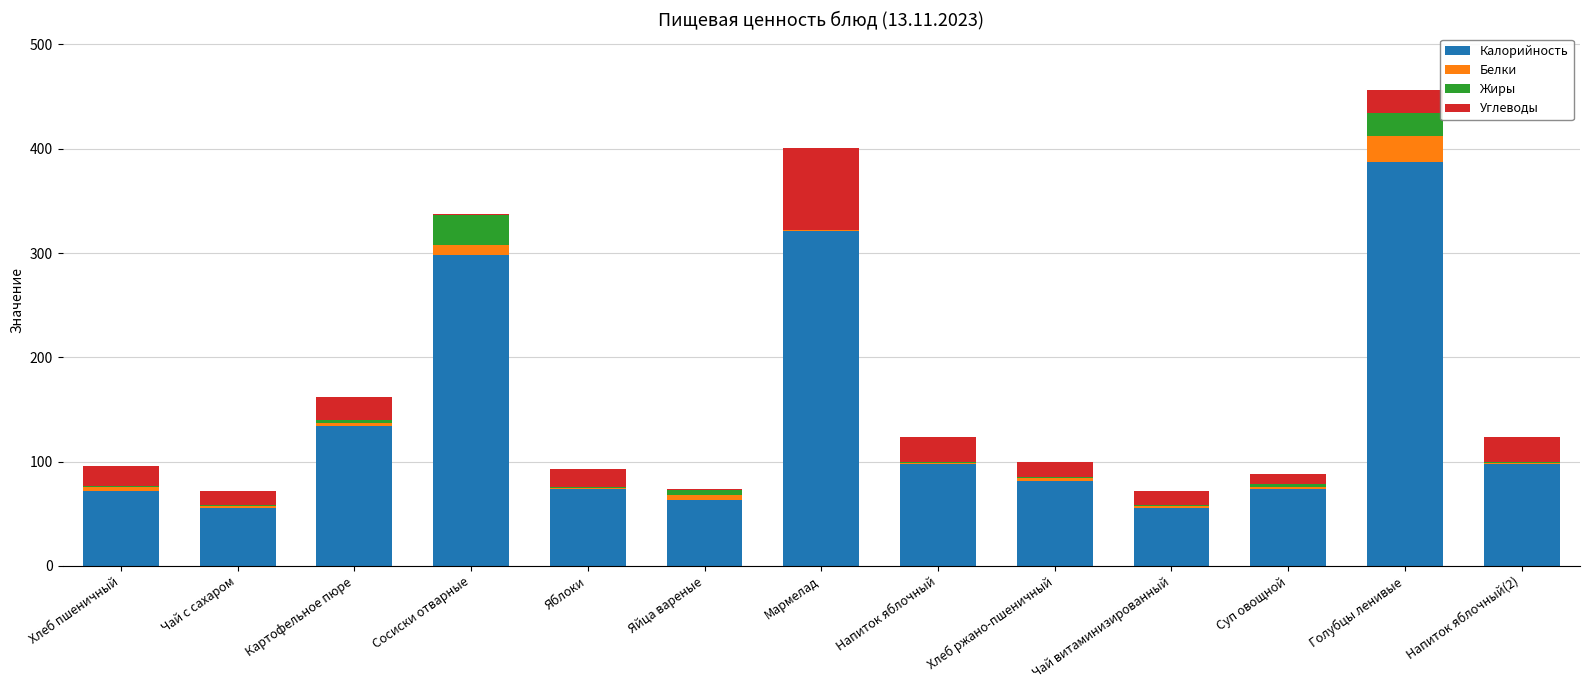

The Калорийность series shows 48 at Напиток яблочный. True or false?

False